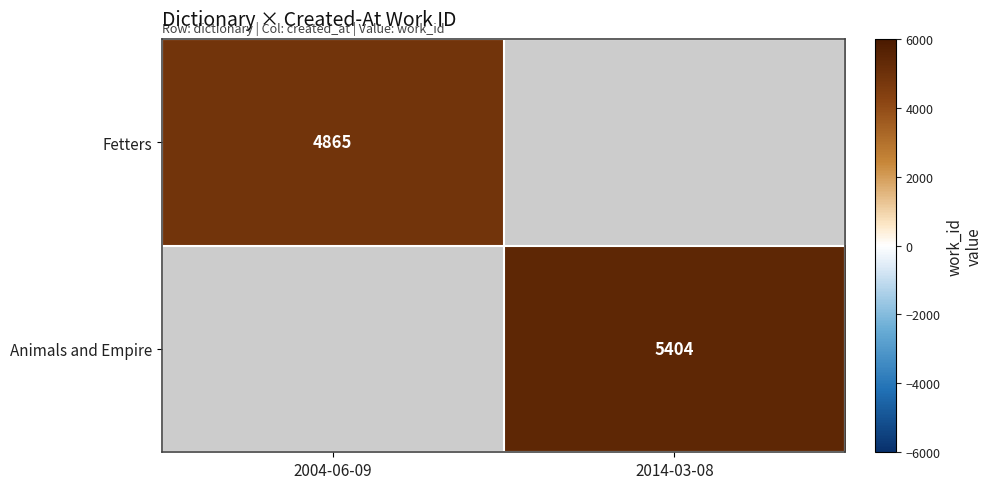

The value of Animals and Empire at 2014-03-08 is 7420. True or false?

False